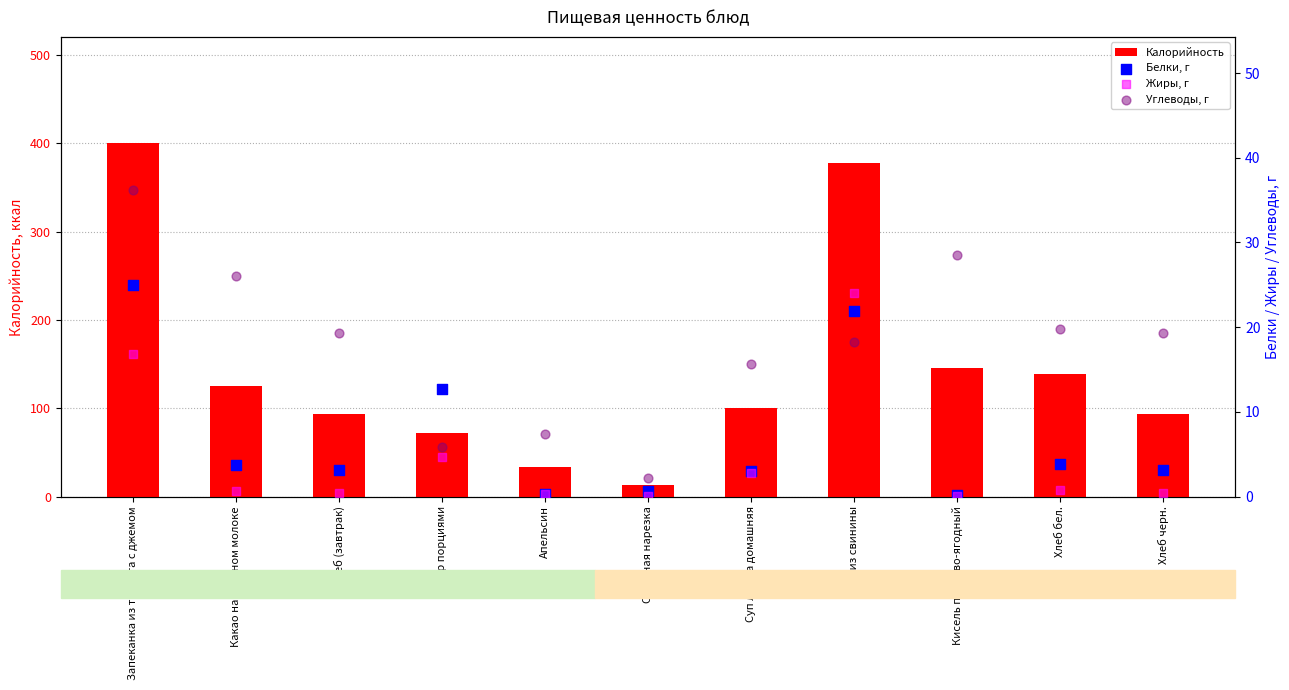

At which category is the sum across all series the highest?

Запеканка из творога с джемом